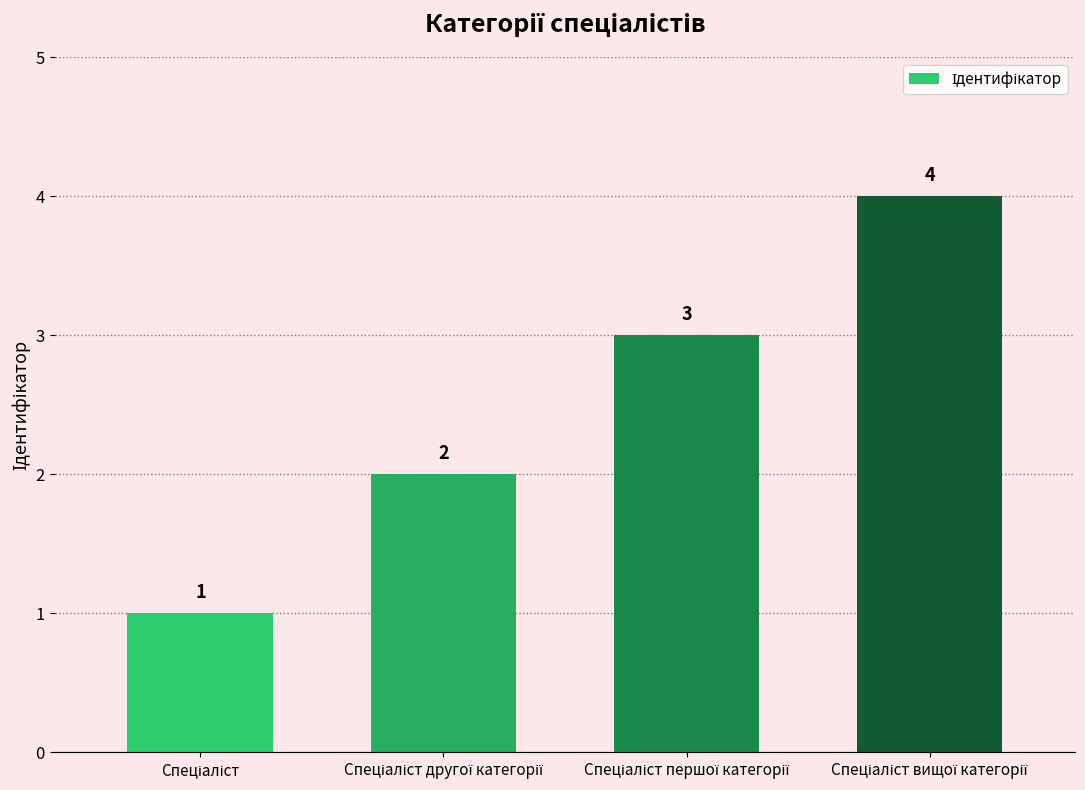

What is the greatest value displayed?

4